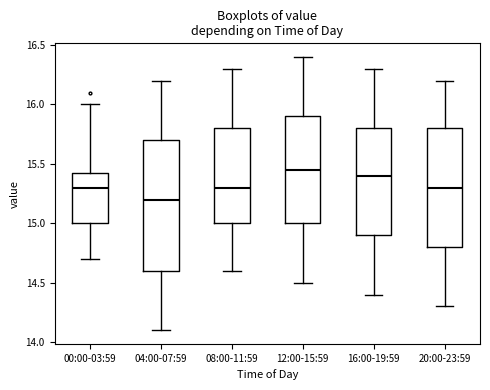

Reading left to right, transcribe this box plot: for each box, give where its median line is, the range the box spans, and where its two whiskers end, as read against the y-axis. The values are not printed on the chart, so give them approximately, as read against the axis.

00:00-03:59: median 15.30, box 15.00 to 15.45, whiskers 14.70 to 16.00
04:00-07:59: median 15.20, box 14.60 to 15.70, whiskers 14.10 to 16.20
08:00-11:59: median 15.30, box 15.00 to 15.80, whiskers 14.60 to 16.30
12:00-15:59: median 15.45, box 15.00 to 15.90, whiskers 14.50 to 16.40
16:00-19:59: median 15.40, box 14.90 to 15.80, whiskers 14.40 to 16.30
20:00-23:59: median 15.30, box 14.80 to 15.80, whiskers 14.30 to 16.20